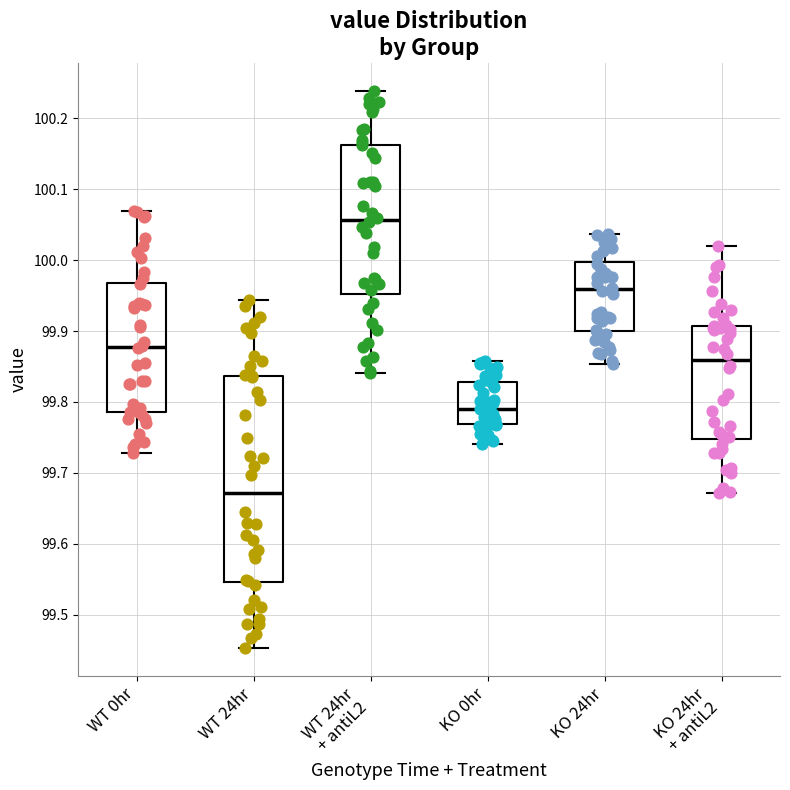

Reading left to right, transcribe this box plot: for each box, give where its median line is, the range the box spans, and where its two whiskers end, as read against the y-axis. The values are not printed on the chart, so give them approximately, as read against the axis.

WT 0hr: median 99.88, box 99.79 to 99.97, whiskers 99.73 to 100.07
WT 24hr: median 99.67, box 99.55 to 99.84, whiskers 99.45 to 99.94
WT 24hr + antiL2: median 100.06, box 99.95 to 100.16, whiskers 99.84 to 100.24
KO 0hr: median 99.79, box 99.77 to 99.83, whiskers 99.74 to 99.86
KO 24hr: median 99.96, box 99.90 to 100.00, whiskers 99.85 to 100.04
KO 24hr + antiL2: median 99.86, box 99.75 to 99.91, whiskers 99.67 to 100.02